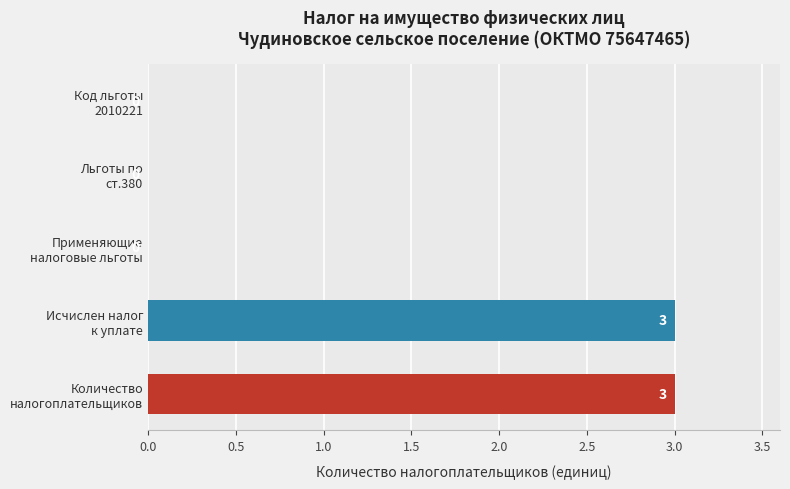

What is the maximum value shown in the chart?

3